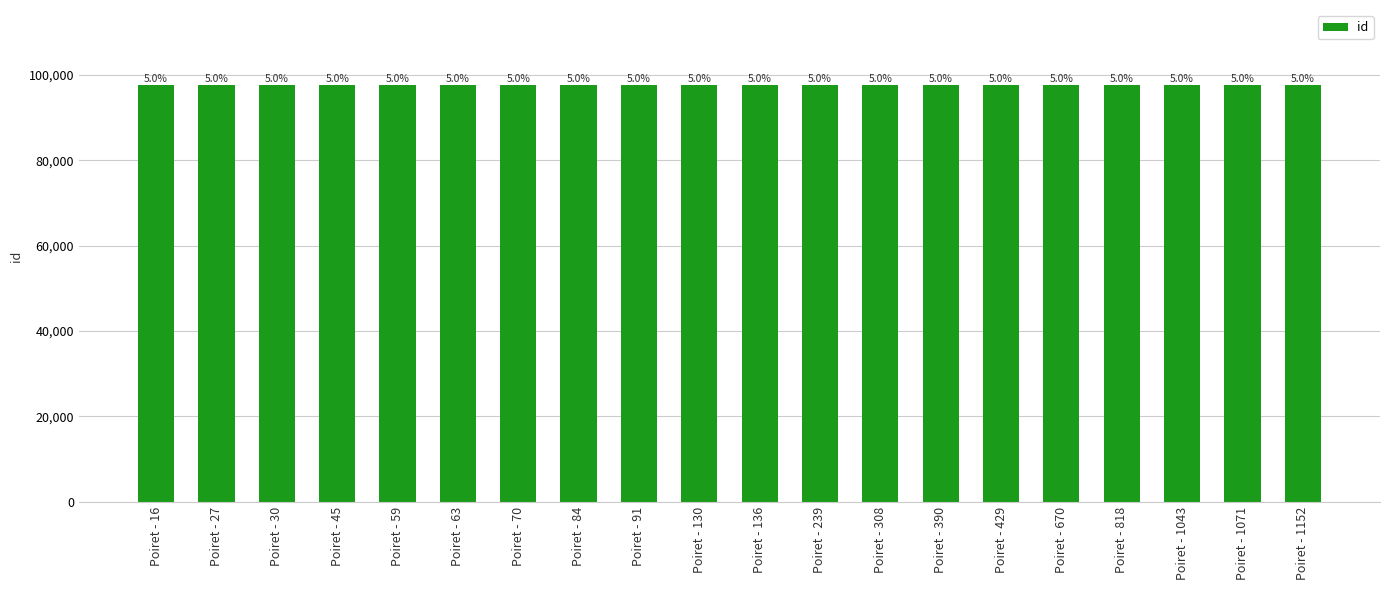

What is the value of the 8th bar from the left?

97609